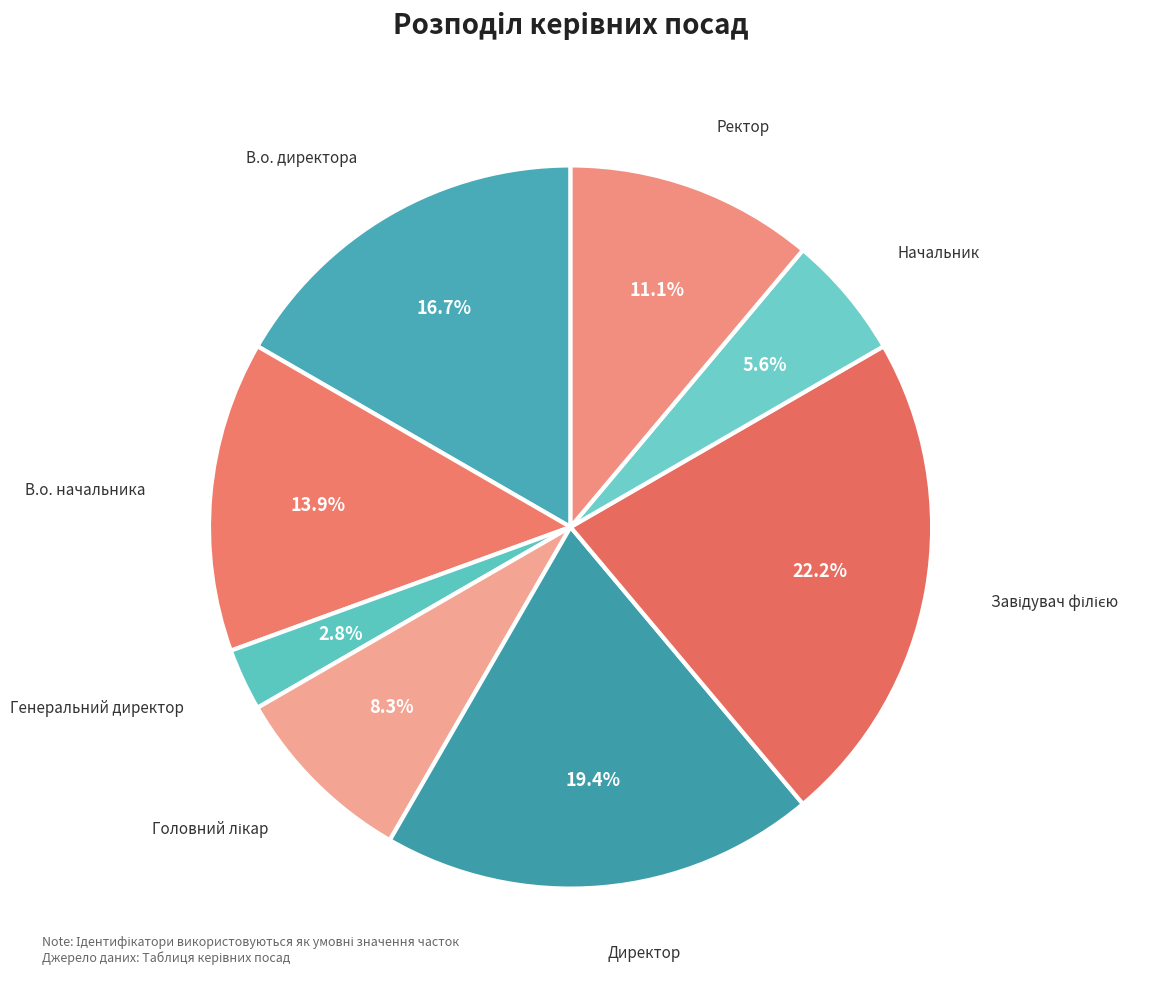

Does any single category account for the majority?

No